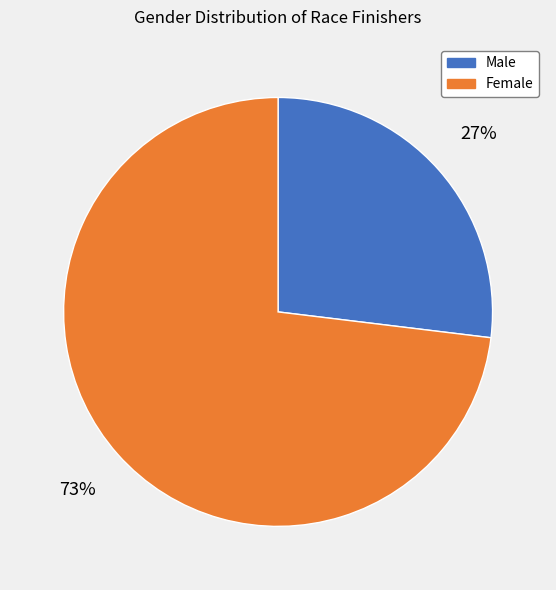

Is there a majority slice in this chart?

Yes